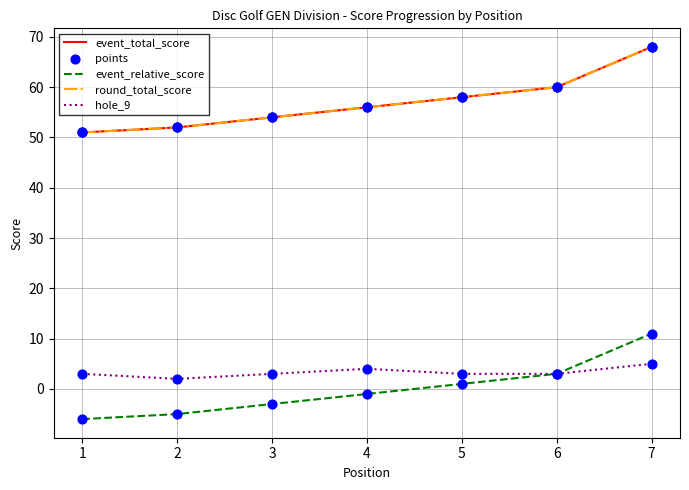

What is the total value across all series at 3?

162